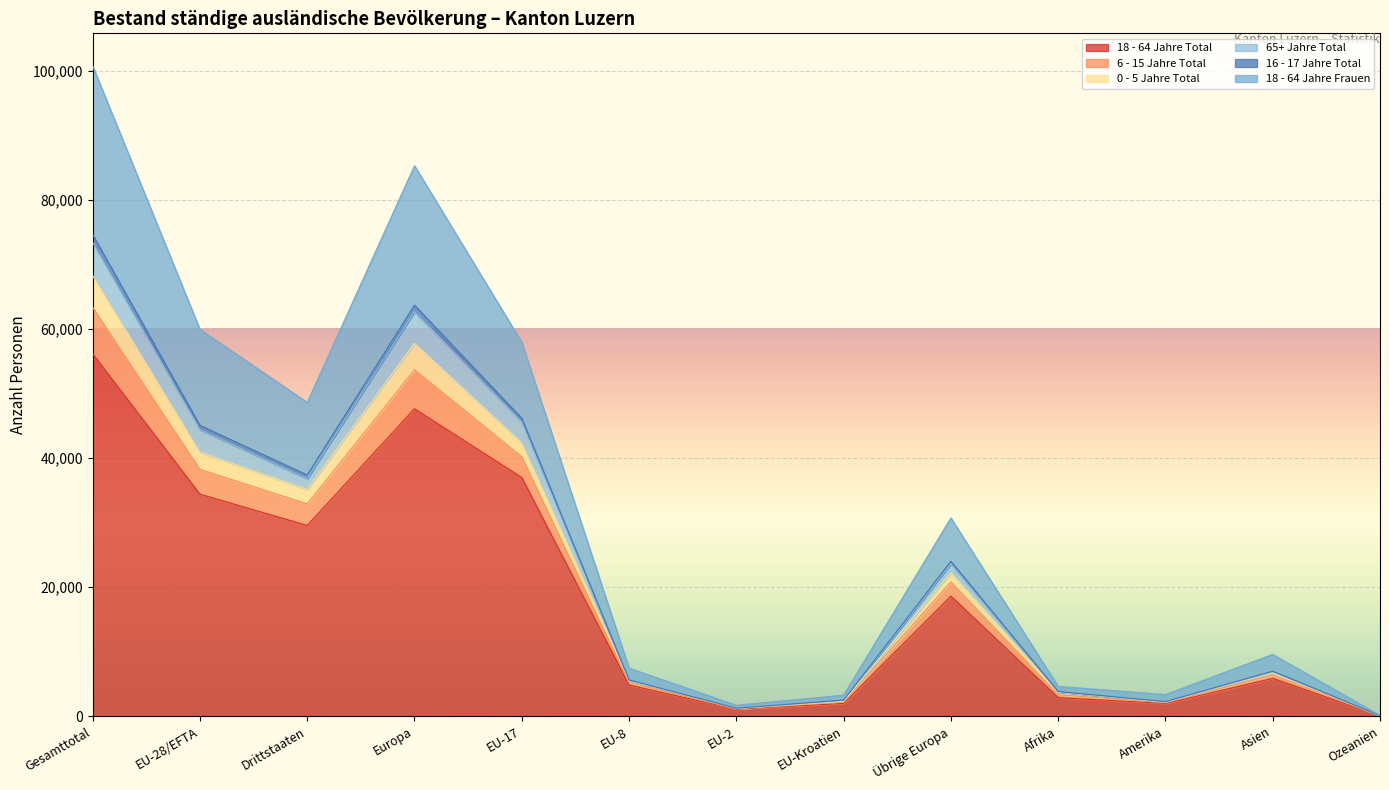

What is the label of the 13th point from the right?

Gesamttotal